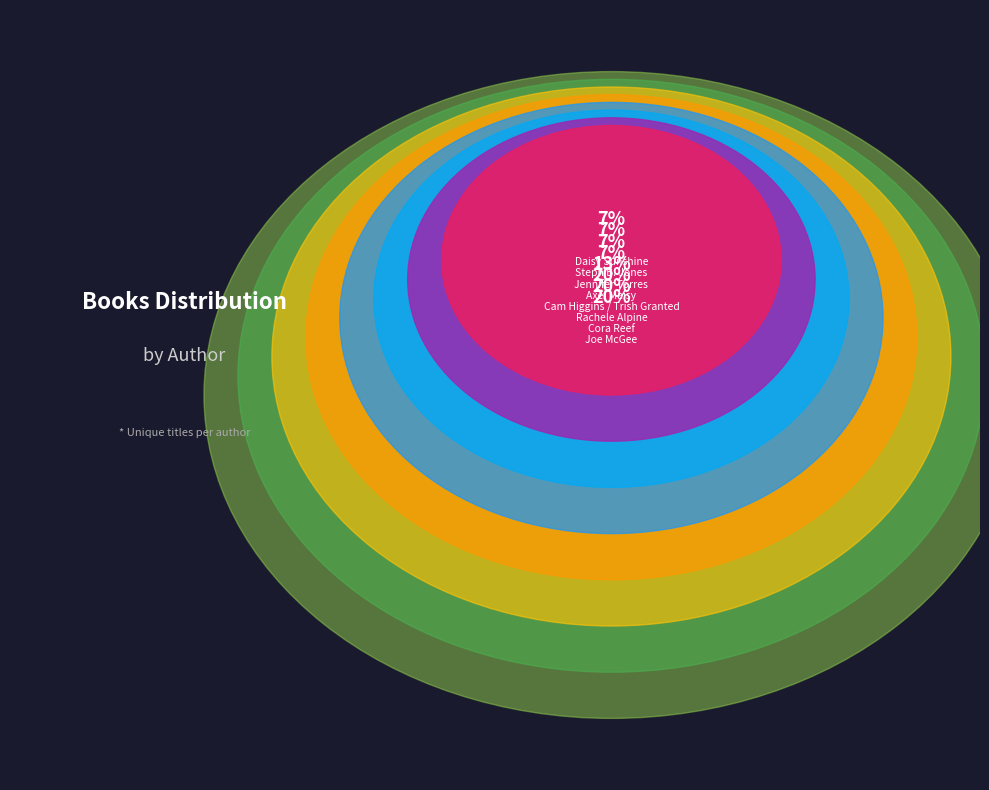

Which has a higher value, Cora Reef or Joe McGee?

Cora Reef